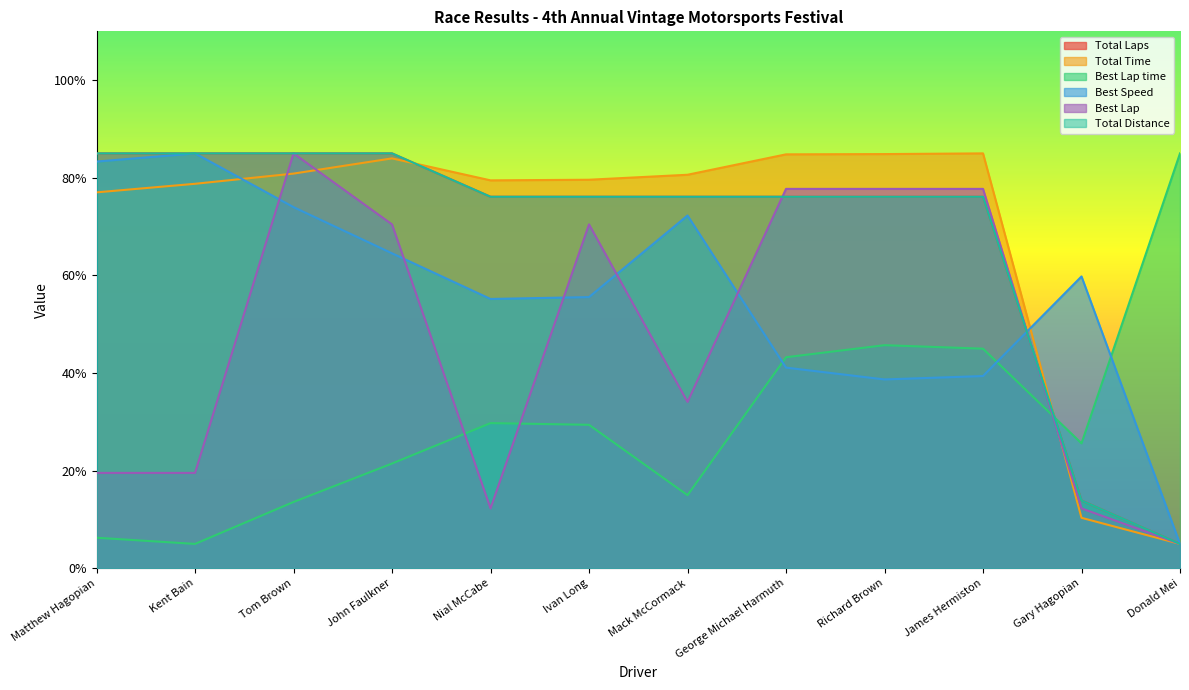

List the series in order of their peak value, highest first.

Total Laps, Total Time, Best Lap time, Best Speed, Best Lap, Total Distance